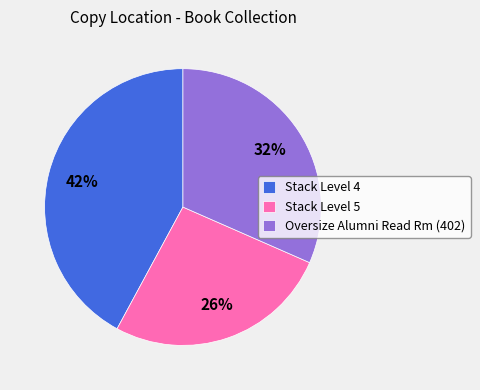

Is it true that Stack Level 4 is 51% of the pie?

False